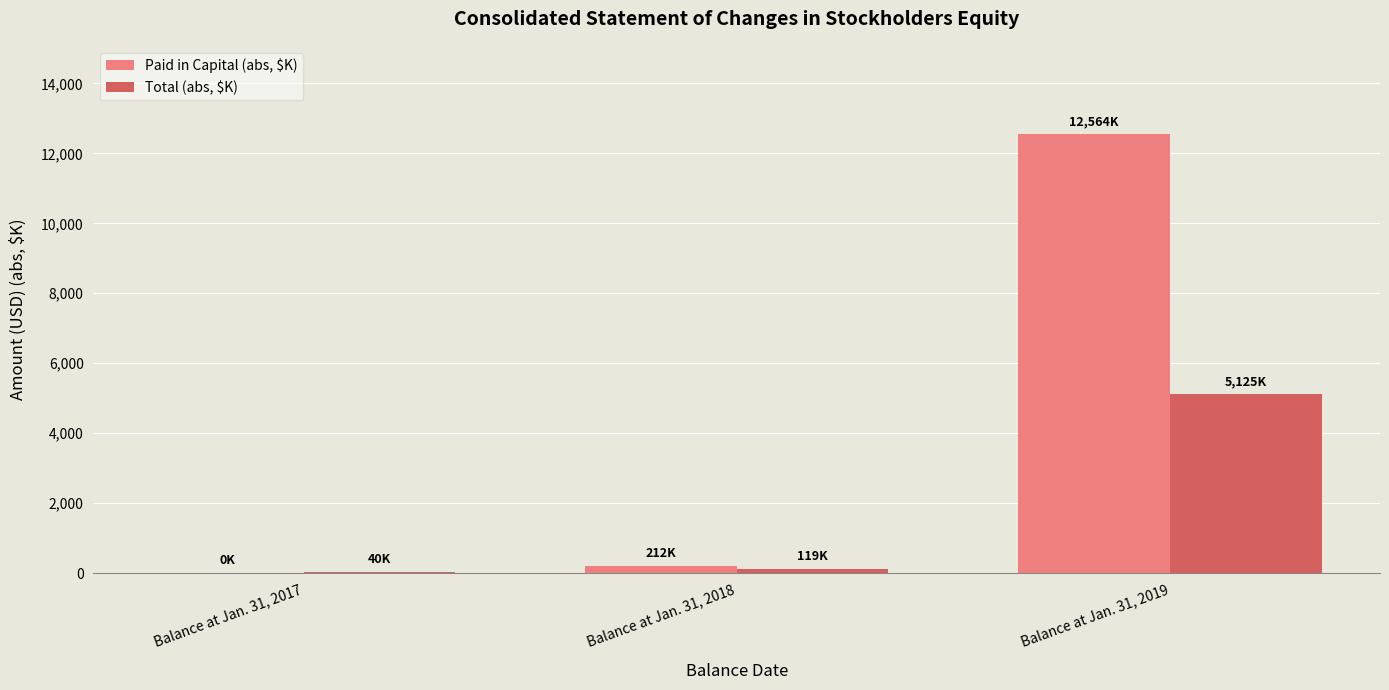

At which label is Paid in Capital (abs, $K) closest to 6282?

Balance at Jan. 31, 2018